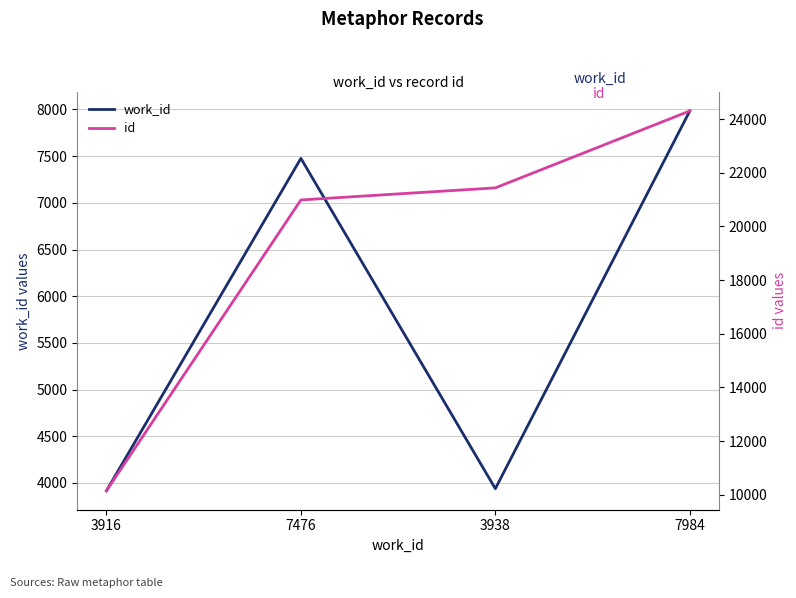

Between 3916 and 3938, which series saw the biggest shift?

id